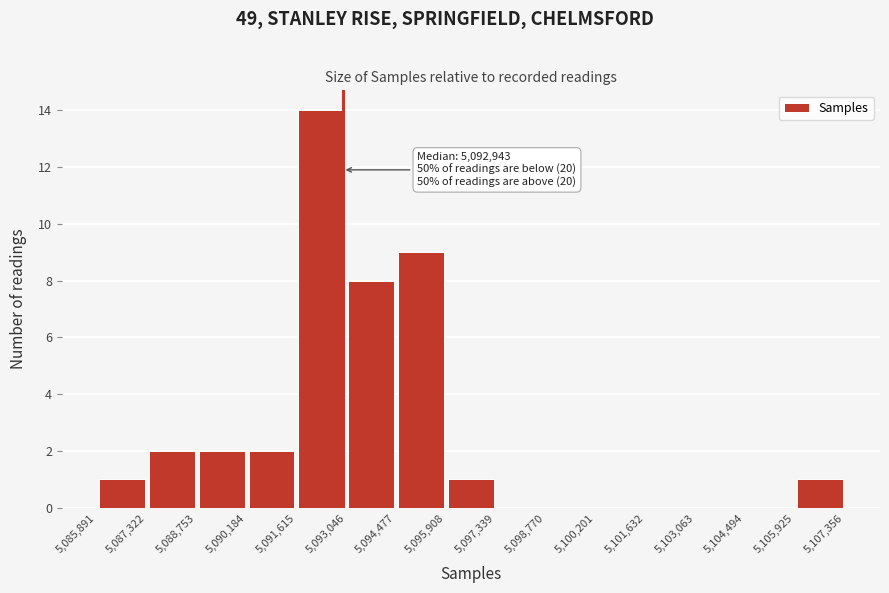

Which range on the x-axis has the tallest bar?

5,091,615 to 5,093,046